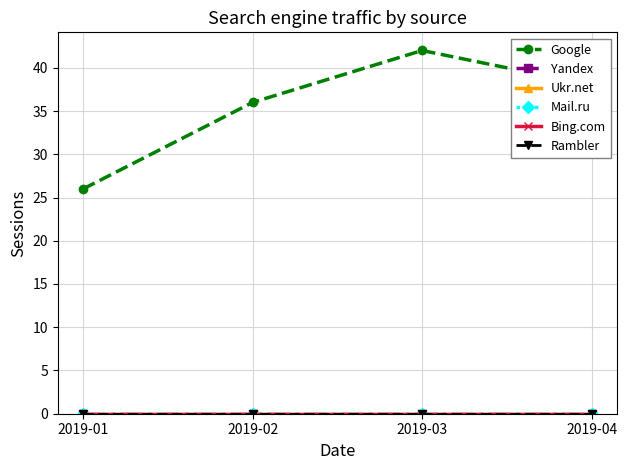

What is the spread (max minus min) of values at 2019-03?

42